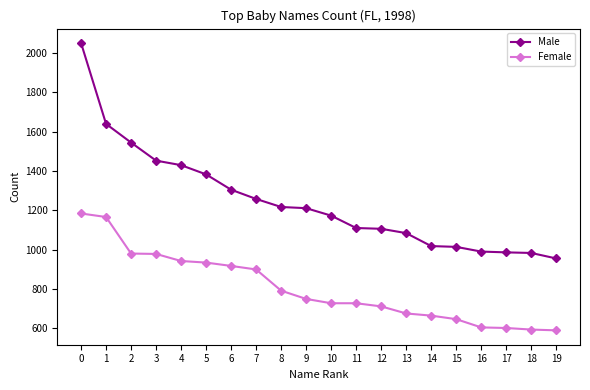

Which series has the largest range (max minus min)?

Male